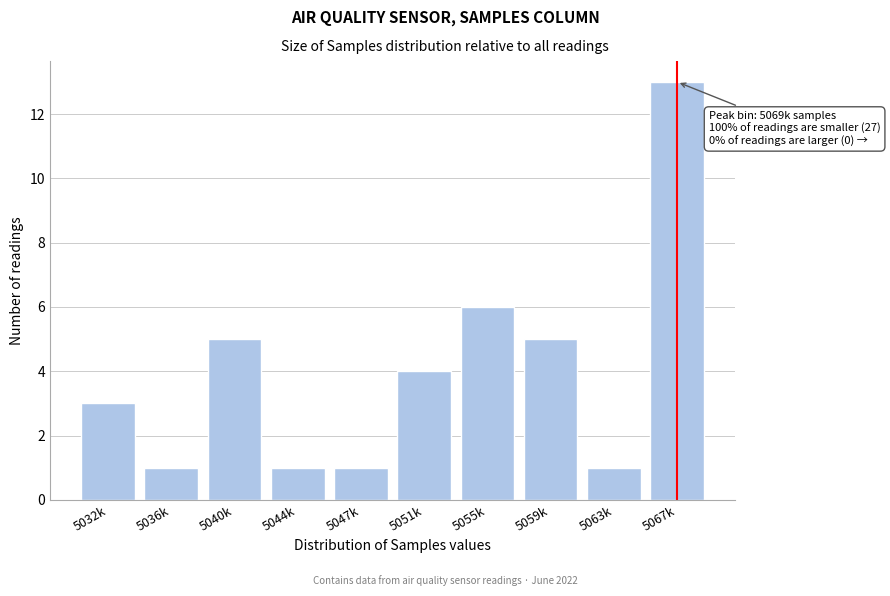

Reading left to right, what are all the values shown in this chart?

3	1	5	1	1	4	6	5	1	13